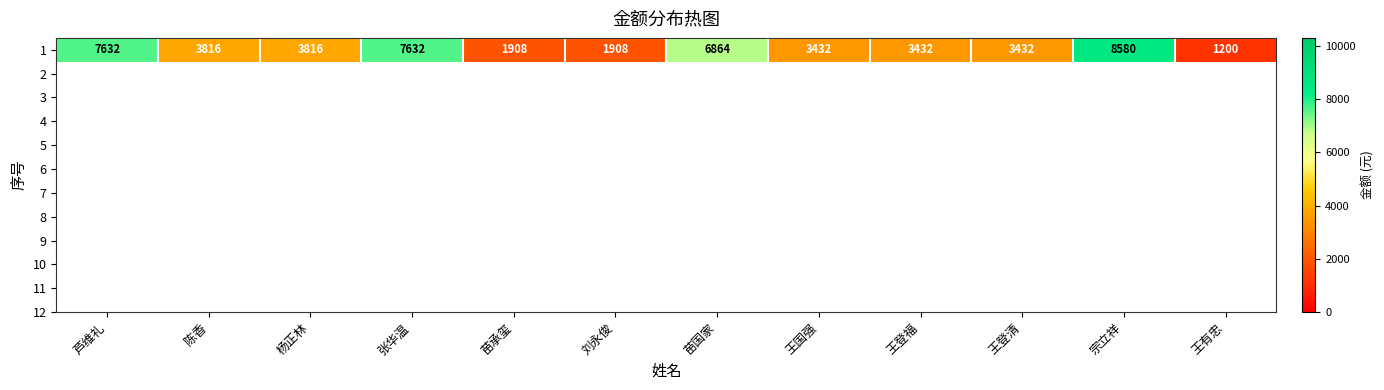

List the labels in order of value, smallest first.

王有忠, 苗承玺, 刘永俊, 王国强, 王登福, 王登清, 陈香, 杨正林, 苗国家, 芦维礼, 张华温, 宗立祥